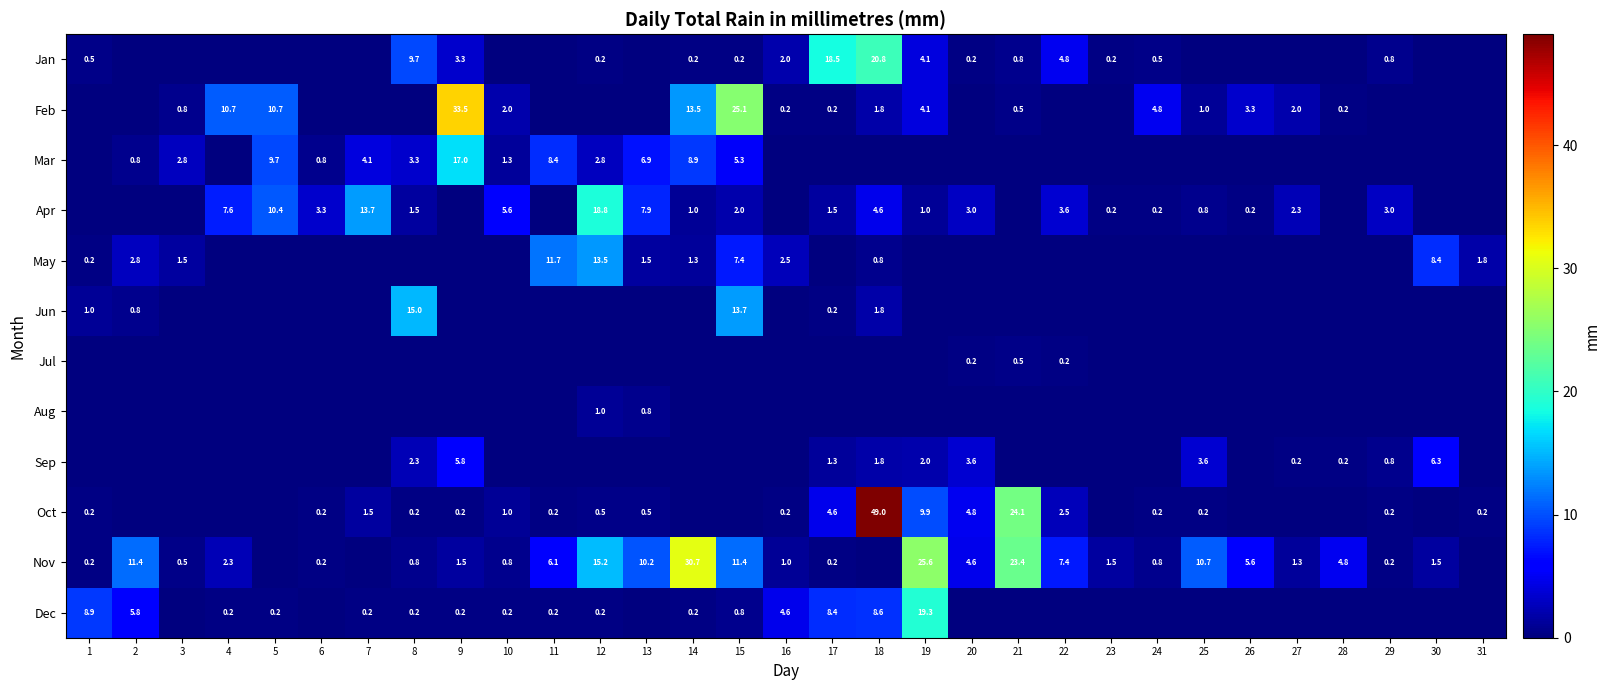

True or false: Sep has a value of 0.8 at 19.

False